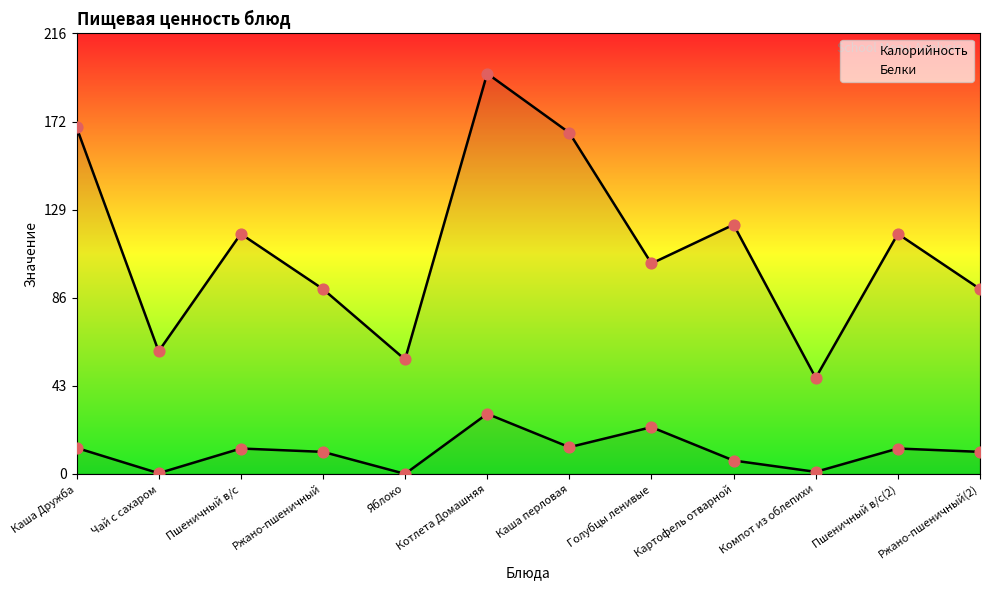

What is the total value across all series at Яблоко?

56.0